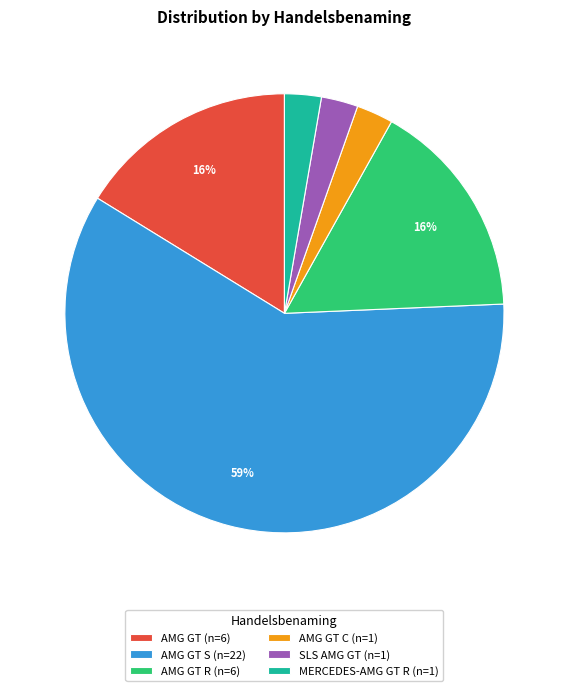

Count the number of slices in the pie.

6